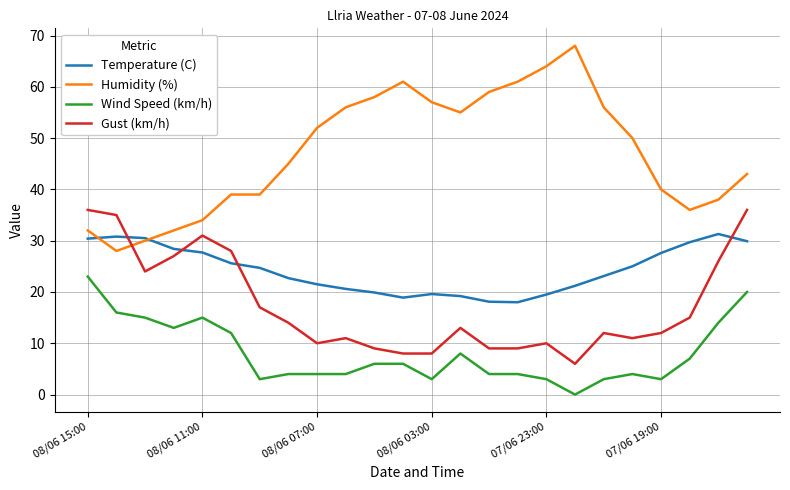

True or false: Gust (km/h) has more than 0 points higher than both neighbors.

True